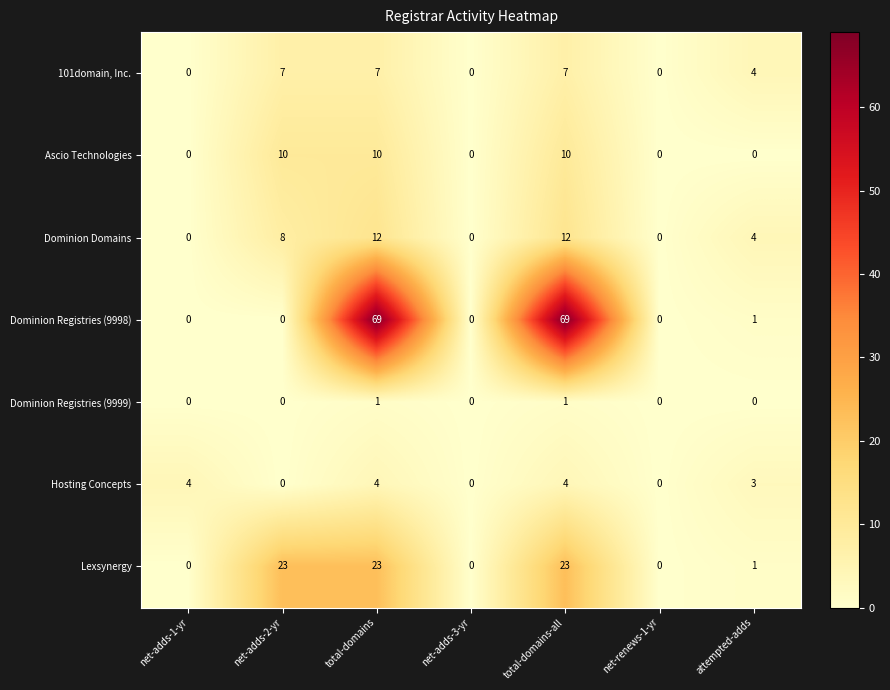

What is the difference between the 101domain, Inc. values at net-adds-1-yr and total-domains-all?

7